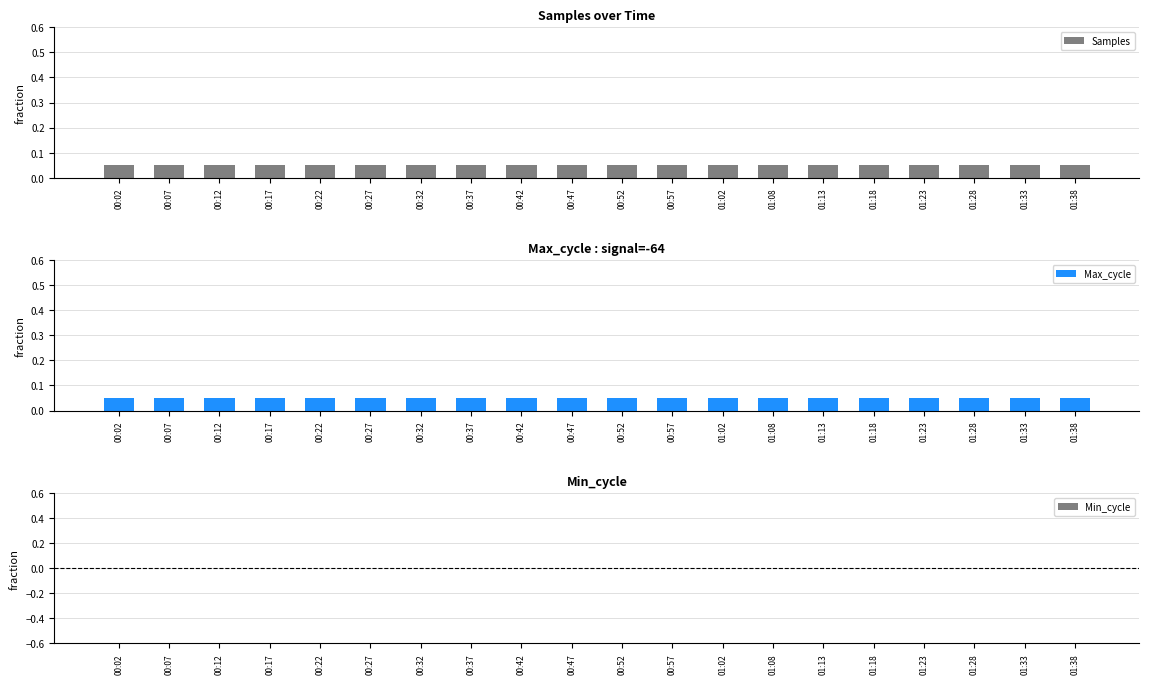

Does the chart contain stacked bars?

No